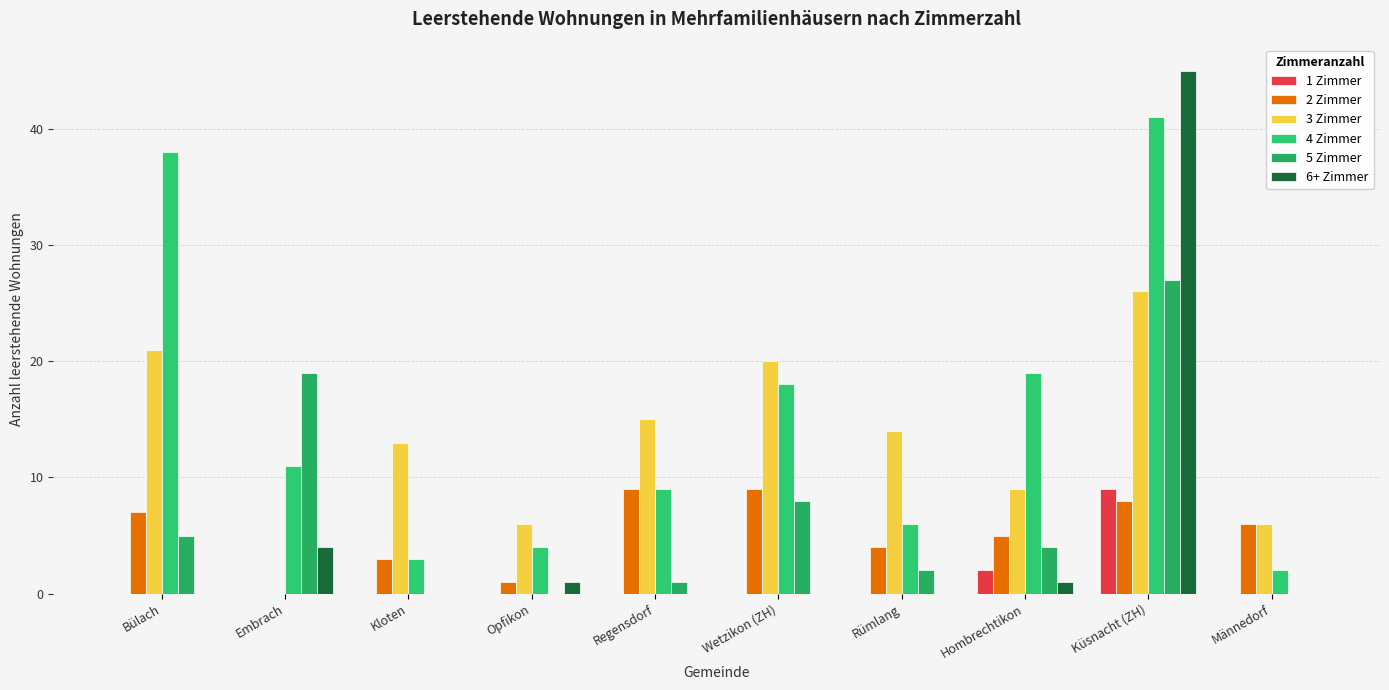

Reading left to right, list all the values displayed in this chart.

1 Zimmer: Bülach=0	Embrach=0	Kloten=0	Opfikon=0	Regensdorf=0	Wetzikon (ZH)=0	Rümlang=0	Hombrechtikon=2	Küsnacht (ZH)=9	Männedorf=0
2 Zimmer: Bülach=7	Embrach=0	Kloten=3	Opfikon=1	Regensdorf=9	Wetzikon (ZH)=9	Rümlang=4	Hombrechtikon=5	Küsnacht (ZH)=8	Männedorf=6
3 Zimmer: Bülach=21	Embrach=0	Kloten=13	Opfikon=6	Regensdorf=15	Wetzikon (ZH)=20	Rümlang=14	Hombrechtikon=9	Küsnacht (ZH)=26	Männedorf=6
4 Zimmer: Bülach=38	Embrach=11	Kloten=3	Opfikon=4	Regensdorf=9	Wetzikon (ZH)=18	Rümlang=6	Hombrechtikon=19	Küsnacht (ZH)=41	Männedorf=2
5 Zimmer: Bülach=5	Embrach=19	Kloten=0	Opfikon=0	Regensdorf=1	Wetzikon (ZH)=8	Rümlang=2	Hombrechtikon=4	Küsnacht (ZH)=27	Männedorf=0
6+ Zimmer: Bülach=0	Embrach=4	Kloten=0	Opfikon=1	Regensdorf=0	Wetzikon (ZH)=0	Rümlang=0	Hombrechtikon=1	Küsnacht (ZH)=45	Männedorf=0